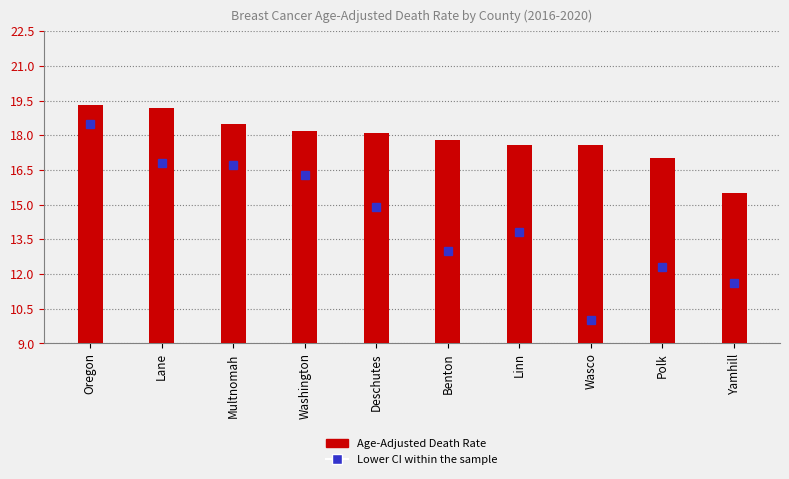

What position from the left is Linn?

7